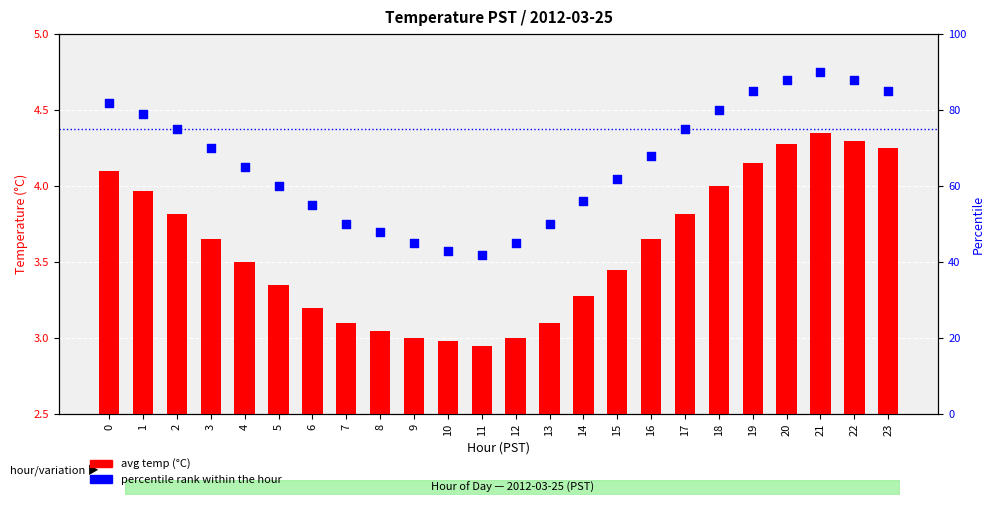

What are all the series names shown in the legend?

avg temp (°C), percentile rank